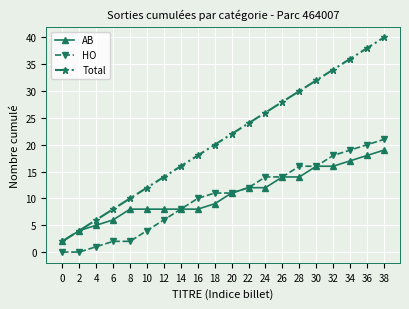

How many data points in AB are less than 11?

10